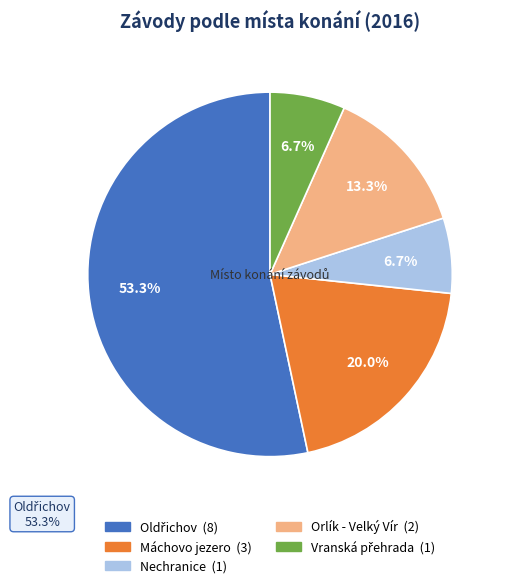

Is there any slice that represents more than half of the pie?

Yes